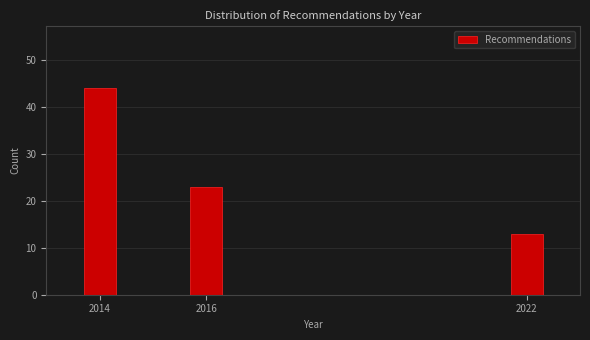

Reading right to left, transcribe all the data shown in this chart.

2022=13	2016=23	2014=44